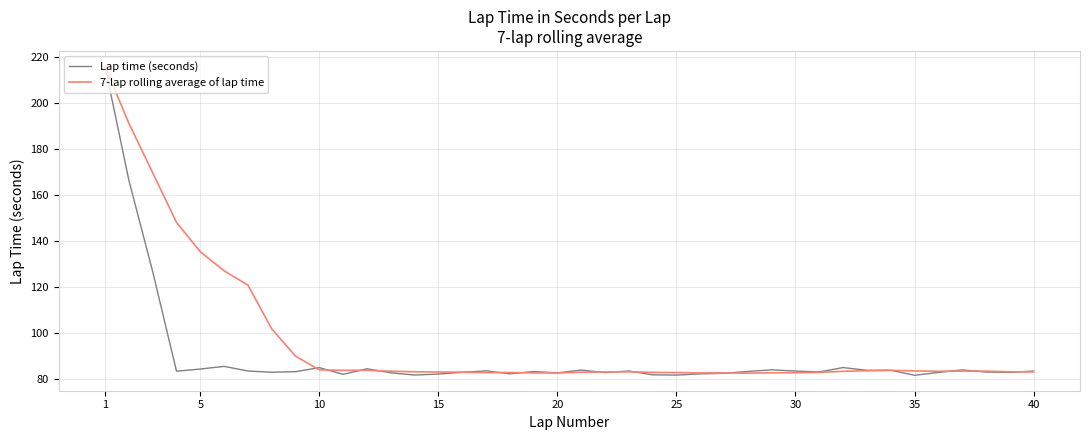

Count the number of categories in the chart.

40